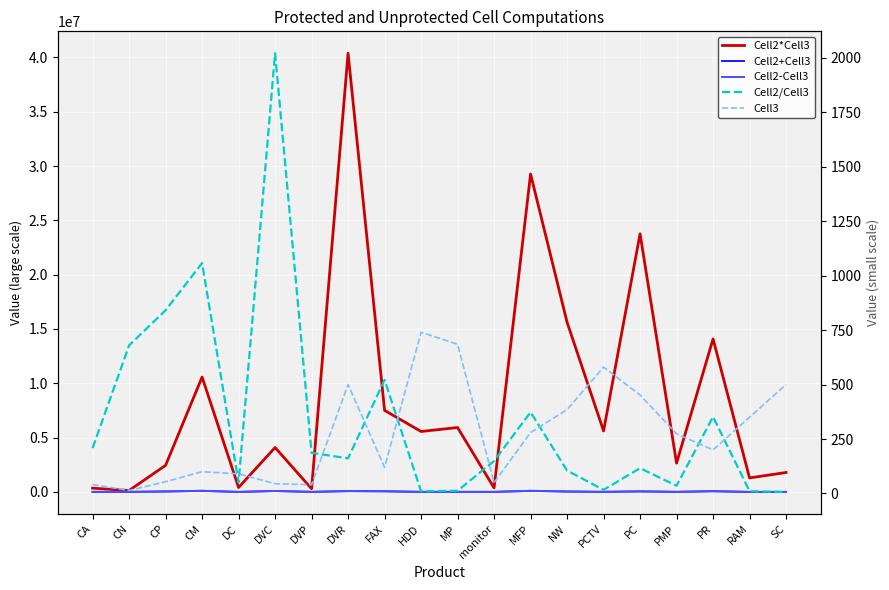

At which label does Cell2*Cell3 first exceed 5566280?

CM